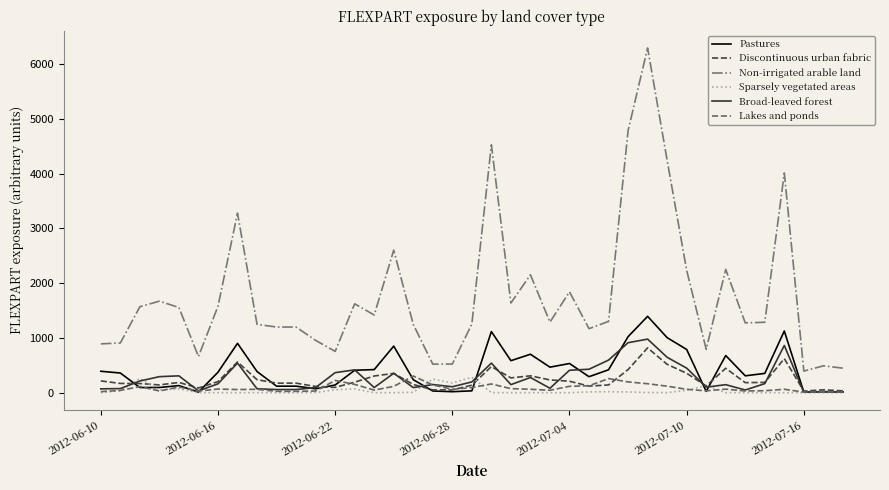

Count the number of categories in the chart.

39